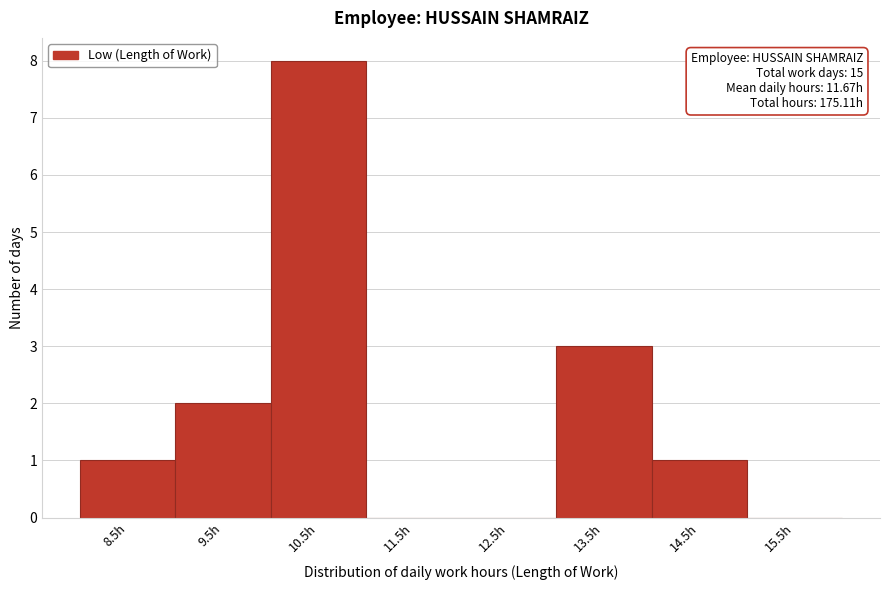

Reading left to right, extract all data points from this chart.

8.5h=1	9.5h=2	10.5h=8	11.5h=0	12.5h=0	13.5h=3	14.5h=1	15.5h=0